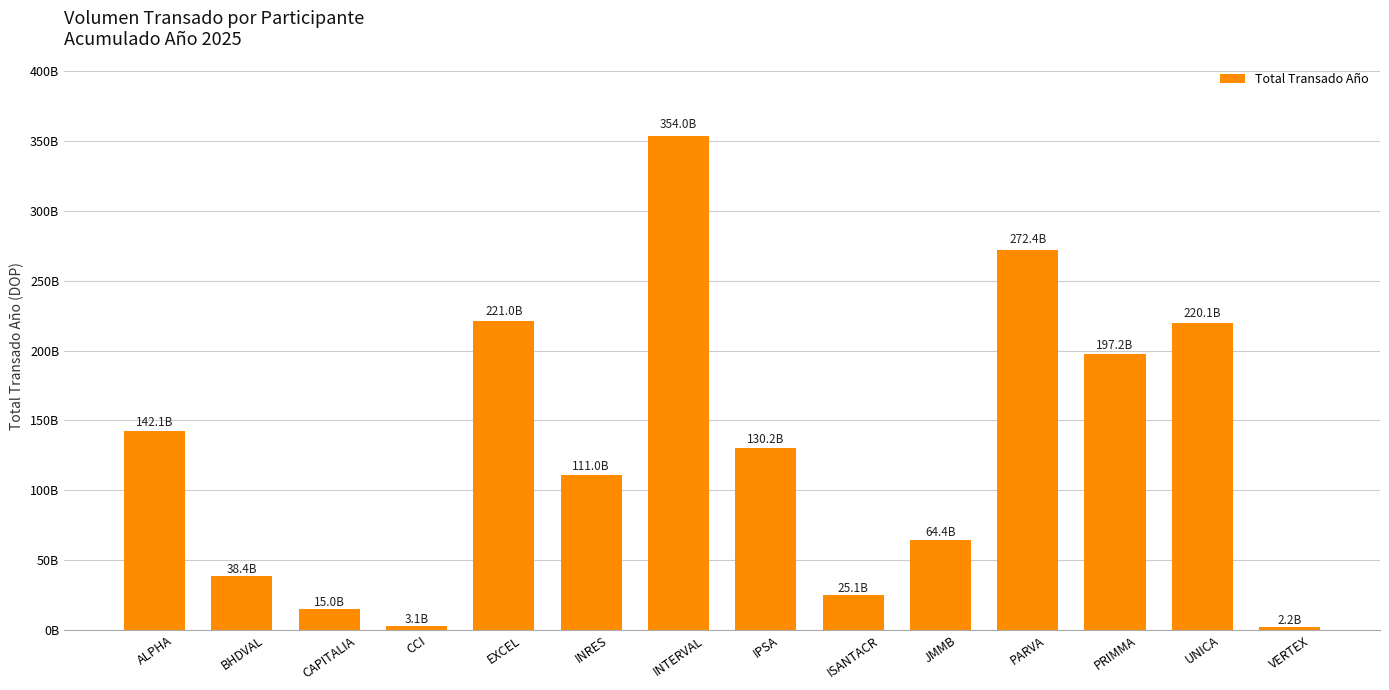

Which has a higher value, CAPITALIA or EXCEL?

EXCEL